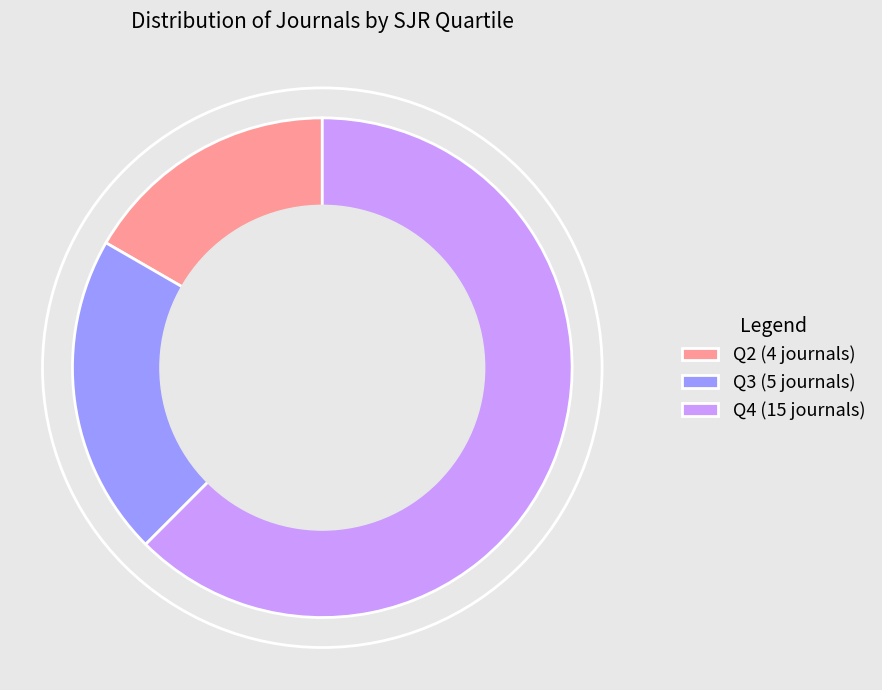

Between Q4 (15 journals) and Q3 (5 journals), which is larger?

Q4 (15 journals)